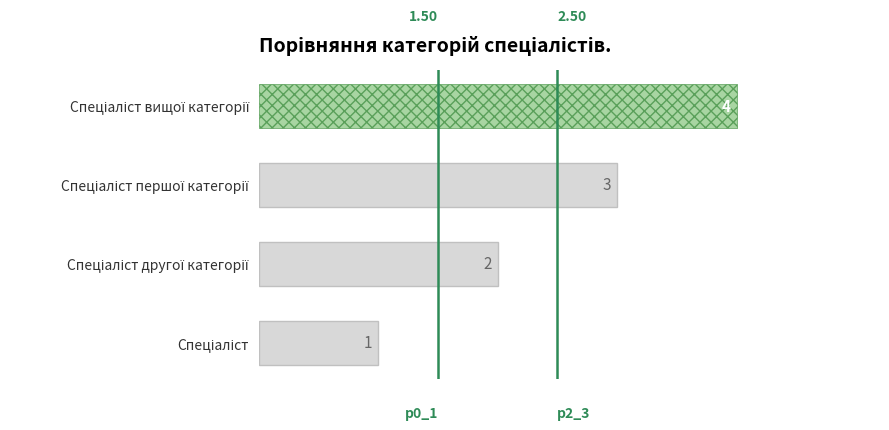

How many distinct data groups are displayed?

1